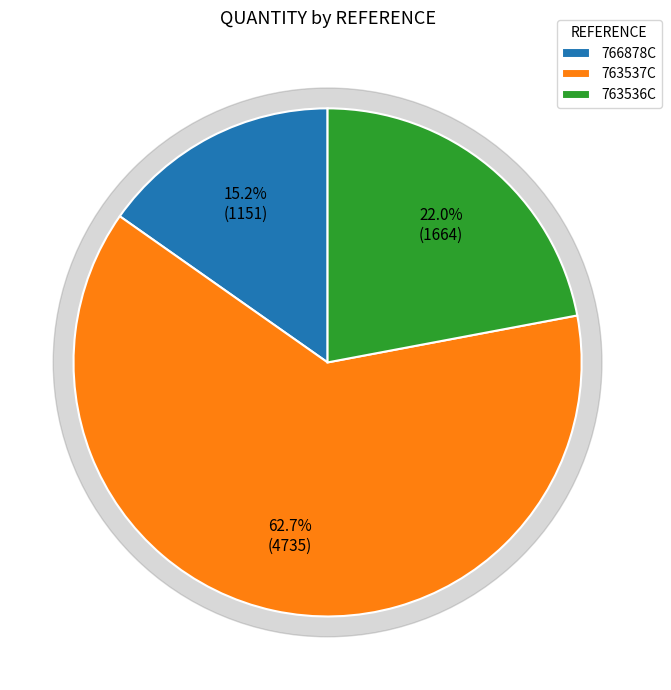

Which slice represents more than half of the pie?

763537C